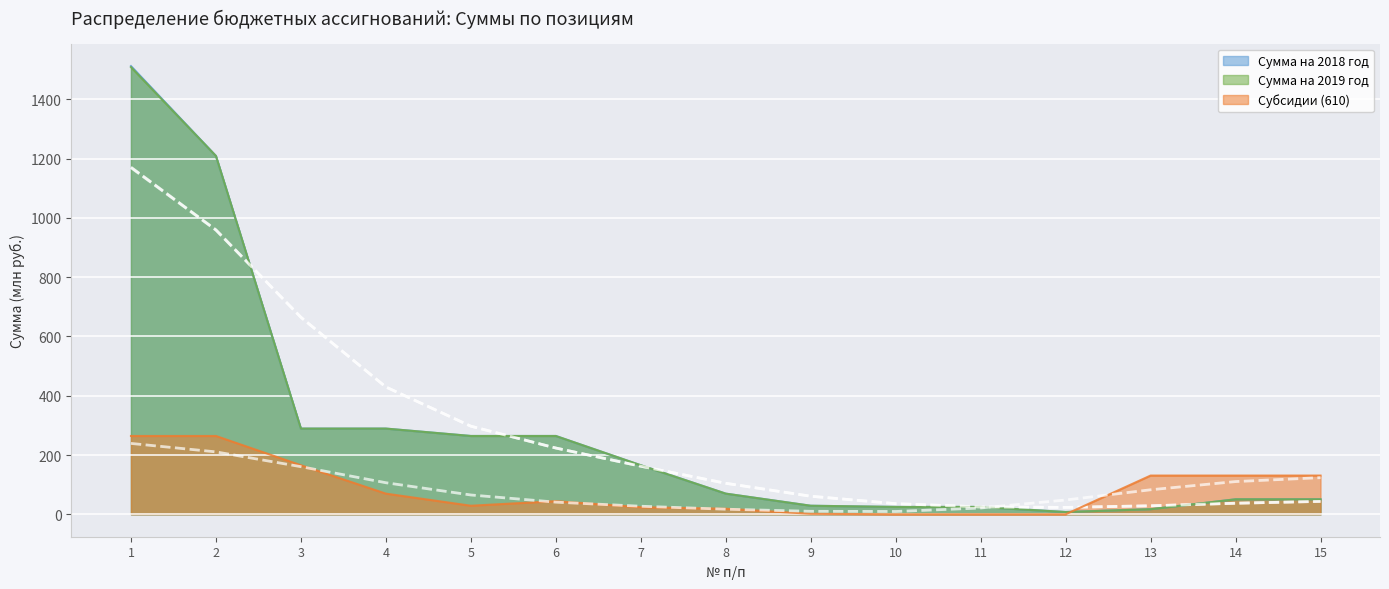

True or false: Сумма на 2018 год has more than 2 interior local peaks.

False